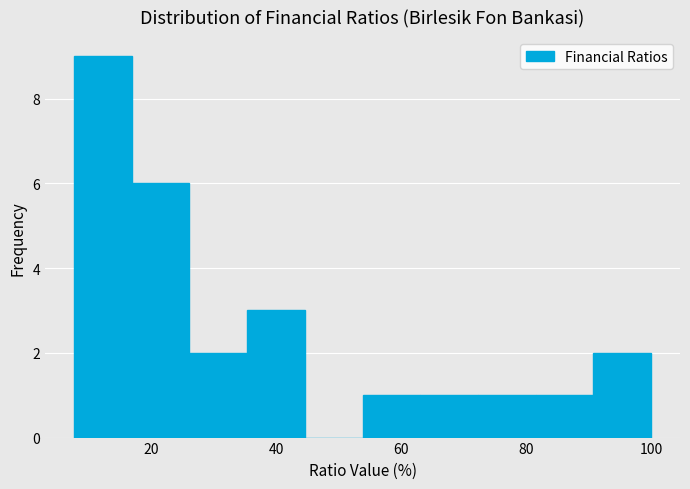

Reading left to right, transcribe this chart: for each bar, give the range it covers on the x-axis and its height. Neither the bar edges nor the heights are printed on the chart, so give them approximately, as read against the axes.

8 to 16: 9
16 to 26: 6
26 to 36: 2
36 to 44: 3
44 to 54: 0
54 to 64: 1
64 to 72: 1
72 to 82: 1
82 to 90: 1
90 to 100: 2